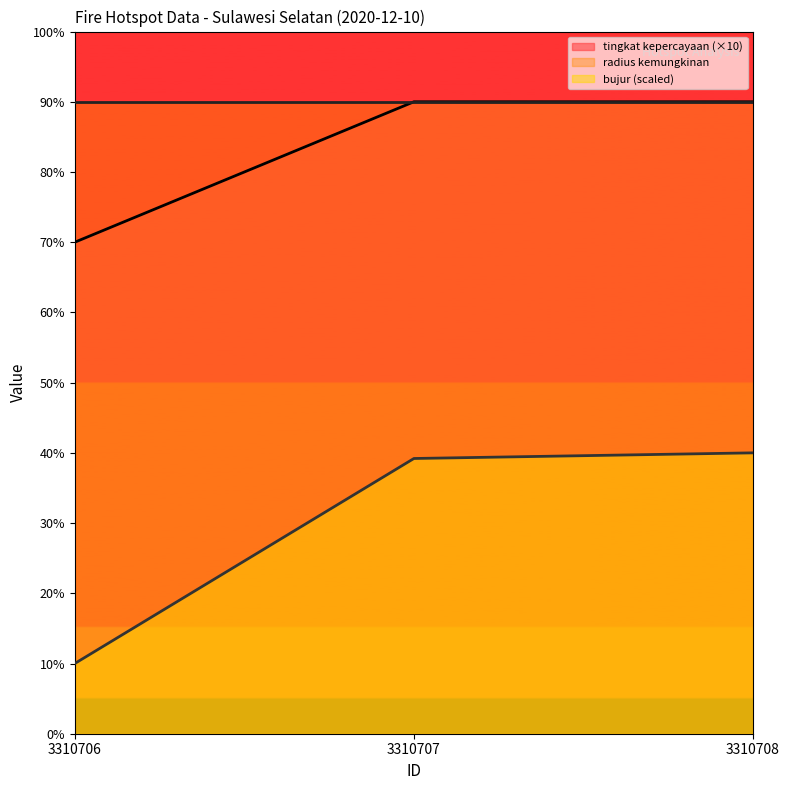

Reading left to right, extract all data points from this chart.

tingkat kepercayaan: 70.0	90.0	90.0
bujur: 10.0	39.2	40.0